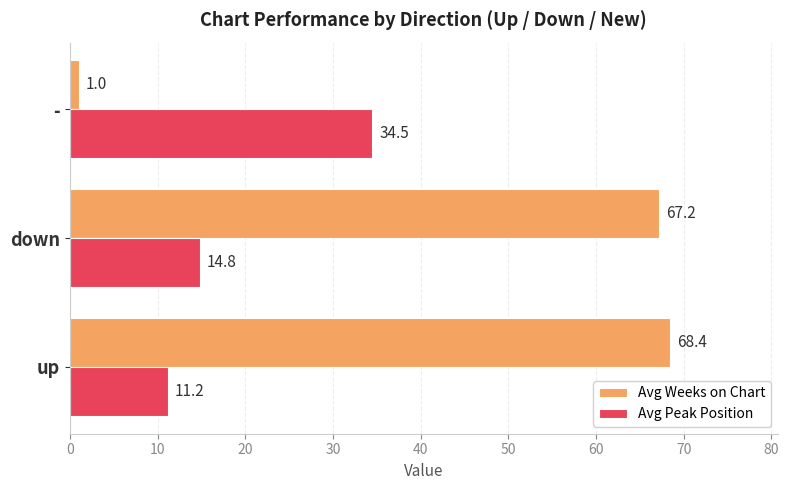

Is it true that Avg Peak Position equals 14.8 at down?

True